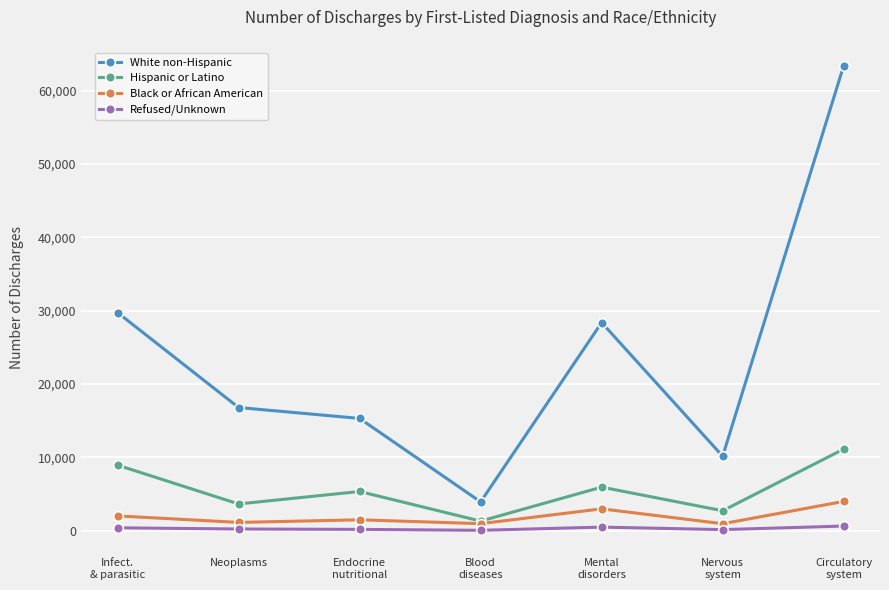

Which series has the largest range (max minus min)?

White non-Hispanic